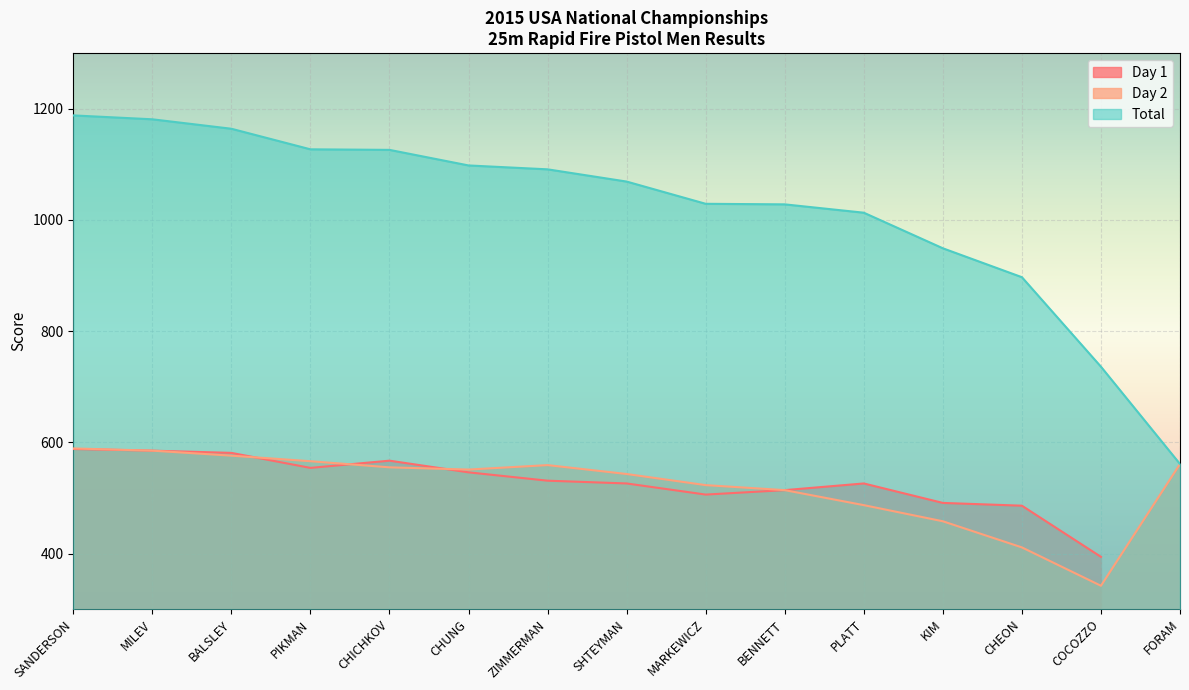

Is it true that Day 2 equals 273 at PLATT?

False